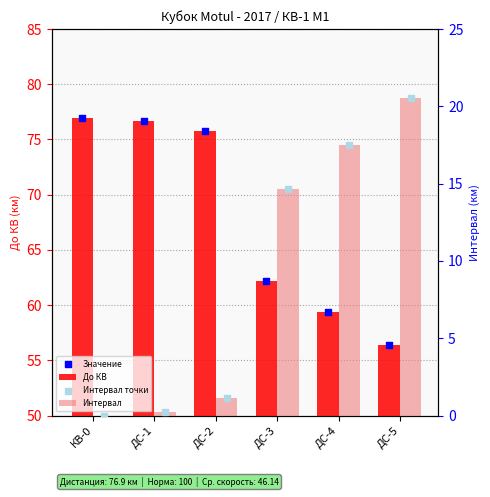

At which category is the sum across all series the highest?

КВ-0